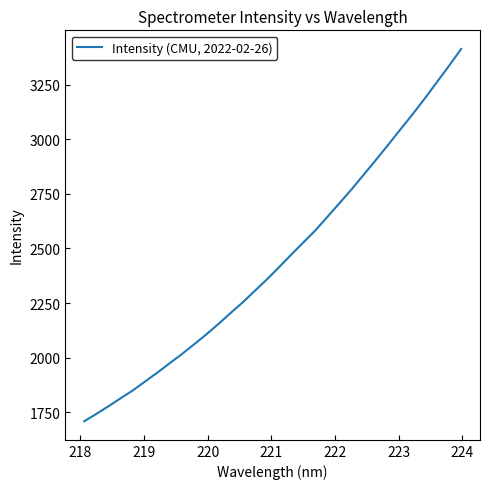

What is the smallest value displayed?

1708.8